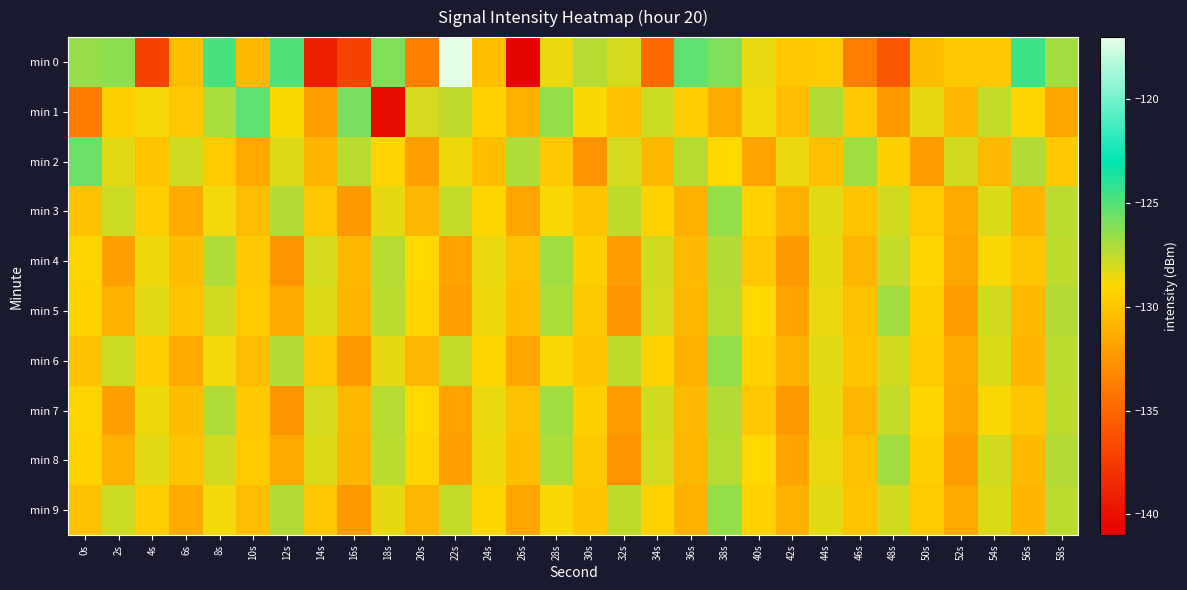

Reading left to right, what are all the values shown in this chart?

min 0: 0s=-126.5	2s=-126.3	4s=-137.1	6s=-130.4	8s=-124.7	10s=-130.7	12s=-124.9	14s=-139.1	16s=-137.0	18s=-126.0	20s=-133.6	22s=-117.1	24s=-130.4	26s=-140.7	28s=-128.5	30s=-127.3	32s=-128.1	34s=-134.7	36s=-125.3	38s=-126.0	40s=-128.5	42s=-129.9	44s=-129.7	46s=-133.7	48s=-135.8	50s=-130.4	52s=-129.8	54s=-129.8	56s=-124.4	58s=-126.8
min 1: 0s=-133.8	2s=-129.5	4s=-128.8	6s=-129.9	8s=-127.0	10s=-125.3	12s=-128.9	14s=-132.0	16s=-125.8	18s=-140.3	20s=-128.0	22s=-127.5	24s=-129.3	26s=-131.1	28s=-126.5	30s=-128.9	32s=-130.2	34s=-127.8	36s=-129.6	38s=-131.4	40s=-128.7	42s=-130.5	44s=-127.2	46s=-129.9	48s=-132.3	50s=-128.4	52s=-130.8	54s=-127.6	56s=-129.1	58s=-131.7
min 2: 0s=-125.5	2s=-128.3	4s=-130.1	6s=-127.9	8s=-129.7	10s=-131.5	12s=-128.2	14s=-130.9	16s=-127.4	18s=-129.2	20s=-132.0	22s=-128.6	24s=-130.4	26s=-127.1	28s=-129.8	30s=-132.6	32s=-128.0	34s=-130.7	36s=-127.3	38s=-129.0	40s=-131.8	42s=-128.5	44s=-130.3	46s=-126.8	48s=-129.5	50s=-132.1	52s=-127.9	54s=-130.6	56s=-127.2	58s=-129.9
min 3: 0s=-130.2	2s=-127.8	4s=-129.6	6s=-131.4	8s=-128.7	10s=-130.5	12s=-127.2	14s=-129.9	16s=-132.3	18s=-128.4	20s=-130.8	22s=-127.6	24s=-129.1	26s=-131.7	28s=-128.9	30s=-130.0	32s=-127.5	34s=-129.3	36s=-131.1	38s=-126.5	40s=-129.3	42s=-131.1	44s=-128.3	46s=-130.1	48s=-127.9	50s=-129.7	52s=-131.5	54s=-128.2	56s=-130.9	58s=-127.4
min 4: 0s=-129.2	2s=-132.0	4s=-128.6	6s=-130.4	8s=-127.1	10s=-129.8	12s=-132.6	14s=-128.0	16s=-130.7	18s=-127.3	20s=-129.0	22s=-131.8	24s=-128.5	26s=-130.3	28s=-126.8	30s=-129.5	32s=-132.1	34s=-127.9	36s=-130.6	38s=-127.2	40s=-129.9	42s=-132.3	44s=-128.4	46s=-130.8	48s=-127.6	50s=-129.1	52s=-131.7	54s=-128.9	56s=-130.0	58s=-127.5
min 5: 0s=-129.3	2s=-131.1	4s=-128.3	6s=-130.1	8s=-127.9	10s=-129.7	12s=-131.5	14s=-128.2	16s=-130.9	18s=-127.4	20s=-129.2	22s=-132.0	24s=-128.6	26s=-130.4	28s=-127.1	30s=-129.8	32s=-132.6	34s=-128.0	36s=-130.7	38s=-127.3	40s=-129.0	42s=-131.8	44s=-128.5	46s=-130.3	48s=-126.8	50s=-129.5	52s=-132.1	54s=-127.9	56s=-130.6	58s=-127.2
min 6: 0s=-130.2	2s=-127.8	4s=-129.6	6s=-131.4	8s=-128.7	10s=-130.5	12s=-127.2	14s=-129.9	16s=-132.3	18s=-128.4	20s=-130.8	22s=-127.6	24s=-129.1	26s=-131.7	28s=-128.9	30s=-130.0	32s=-127.5	34s=-129.3	36s=-131.1	38s=-126.5	40s=-129.3	42s=-131.1	44s=-128.3	46s=-130.1	48s=-127.9	50s=-129.7	52s=-131.5	54s=-128.2	56s=-130.9	58s=-127.4
min 7: 0s=-129.2	2s=-132.0	4s=-128.6	6s=-130.4	8s=-127.1	10s=-129.8	12s=-132.6	14s=-128.0	16s=-130.7	18s=-127.3	20s=-129.0	22s=-131.8	24s=-128.5	26s=-130.3	28s=-126.8	30s=-129.5	32s=-132.1	34s=-127.9	36s=-130.6	38s=-127.2	40s=-129.9	42s=-132.3	44s=-128.4	46s=-130.8	48s=-127.6	50s=-129.1	52s=-131.7	54s=-128.9	56s=-130.0	58s=-127.5
min 8: 0s=-129.3	2s=-131.1	4s=-128.3	6s=-130.1	8s=-127.9	10s=-129.7	12s=-131.5	14s=-128.2	16s=-130.9	18s=-127.4	20s=-129.2	22s=-132.0	24s=-128.6	26s=-130.4	28s=-127.1	30s=-129.8	32s=-132.6	34s=-128.0	36s=-130.7	38s=-127.3	40s=-129.0	42s=-131.8	44s=-128.5	46s=-130.3	48s=-126.8	50s=-129.5	52s=-132.1	54s=-127.9	56s=-130.6	58s=-127.2
min 9: 0s=-130.2	2s=-127.8	4s=-129.6	6s=-131.4	8s=-128.7	10s=-130.5	12s=-127.2	14s=-129.9	16s=-132.3	18s=-128.4	20s=-130.8	22s=-127.6	24s=-129.1	26s=-131.7	28s=-128.9	30s=-130.0	32s=-127.5	34s=-129.3	36s=-131.1	38s=-126.5	40s=-129.3	42s=-131.1	44s=-128.3	46s=-130.1	48s=-127.9	50s=-129.7	52s=-131.5	54s=-128.2	56s=-130.9	58s=-127.4